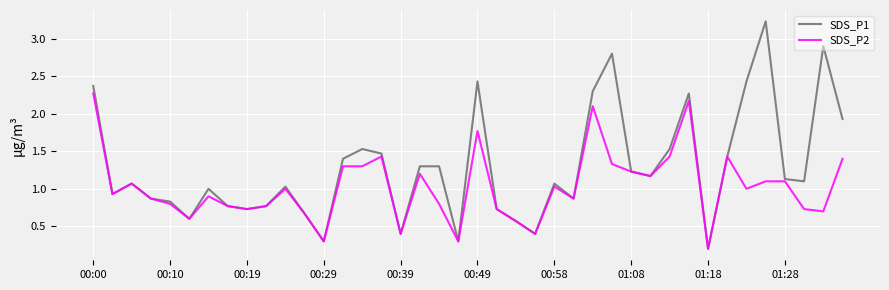

Reading left to right, extract all data points from this chart.

SDS_P1: 2.4	0.9	1.1	0.9	0.8	0.6	1.0	0.8	0.7	0.8	1.0	0.7	0.3	1.4	1.5	1.5	0.4	1.3	1.3	0.3	2.4	0.7	0.6	0.4	1.1	0.9	2.3	2.8	1.2	1.2	1.5	2.3	0.2	1.4	2.4	3.2	1.1	1.1	2.9	1.9
SDS_P2: 2.3	0.9	1.1	0.9	0.8	0.6	0.9	0.8	0.7	0.8	1.0	0.7	0.3	1.3	1.3	1.4	0.4	1.2	0.8	0.3	1.8	0.7	0.6	0.4	1.0	0.9	2.1	1.3	1.2	1.2	1.4	2.2	0.2	1.4	1.0	1.1	1.1	0.7	0.7	1.4